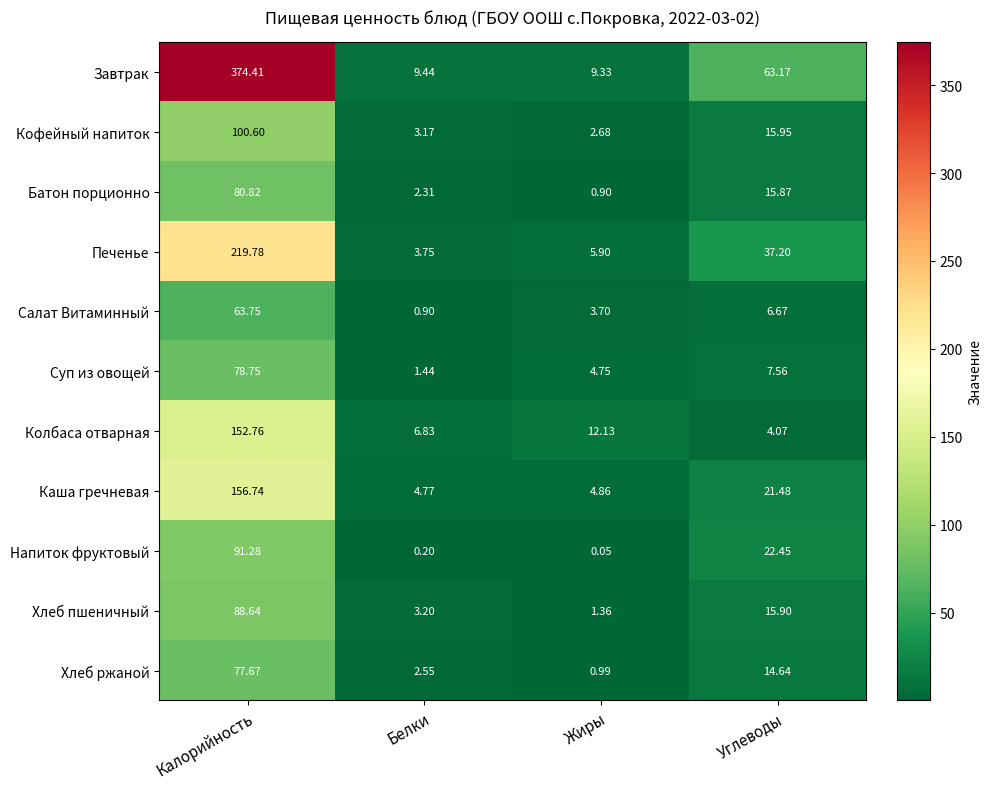

Rank the categories by Напиток фруктовый value from lowest to highest.

Жиры, Белки, Углеводы, Калорийность